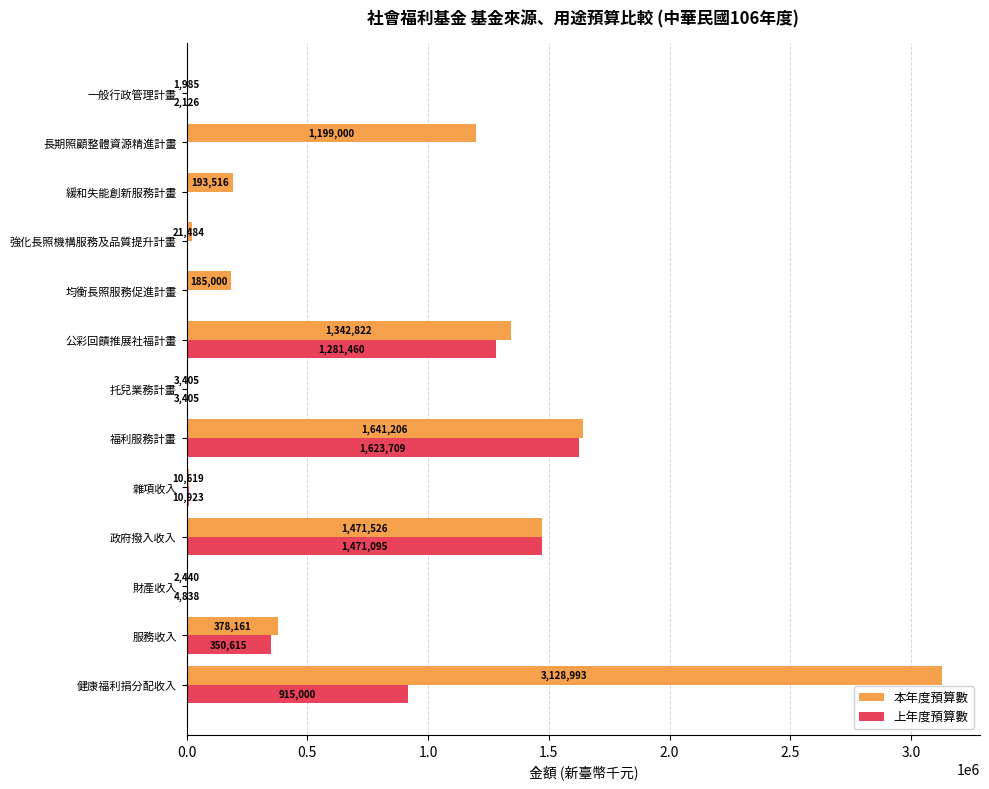

Is it true that 本年度預算數 equals 21484 at 強化長照機構服務及品質提升計畫?

True